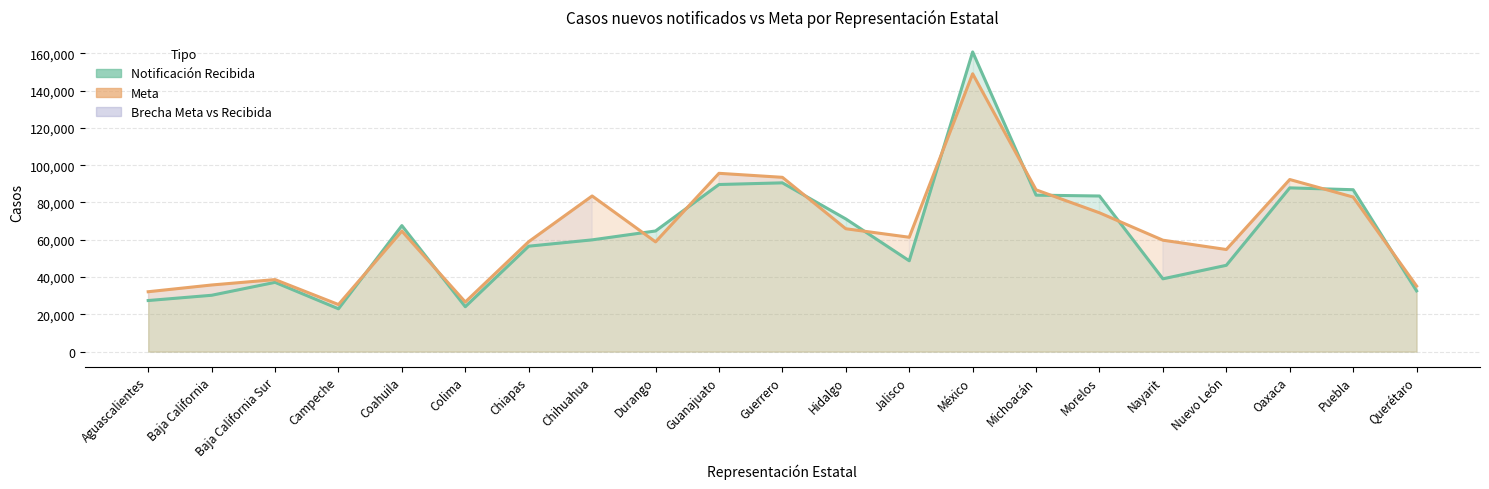

True or false: Meta has a value of 38633 at Baja California Sur.

True